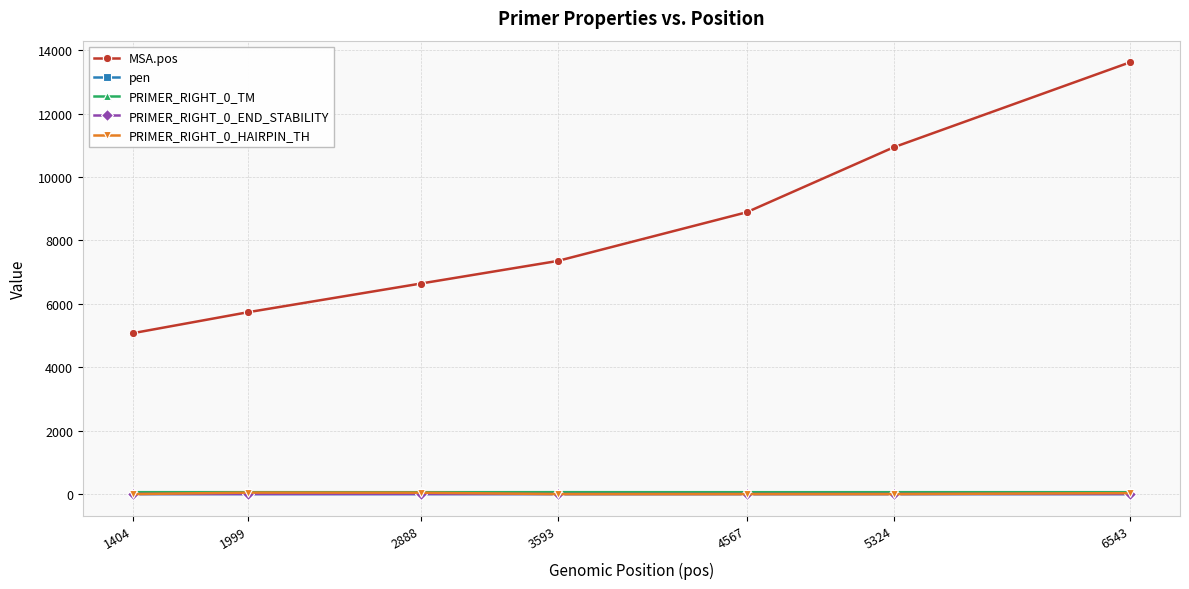

What is the value of the MSA.pos point at the 4th from the left?

7353.0